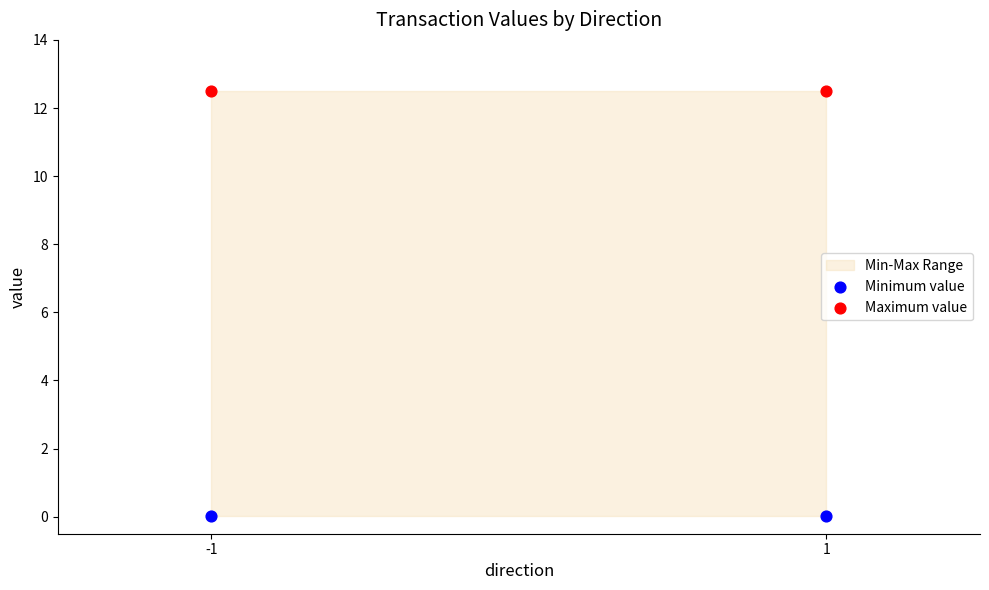

Across all data points, what is the average Y value?

6.3